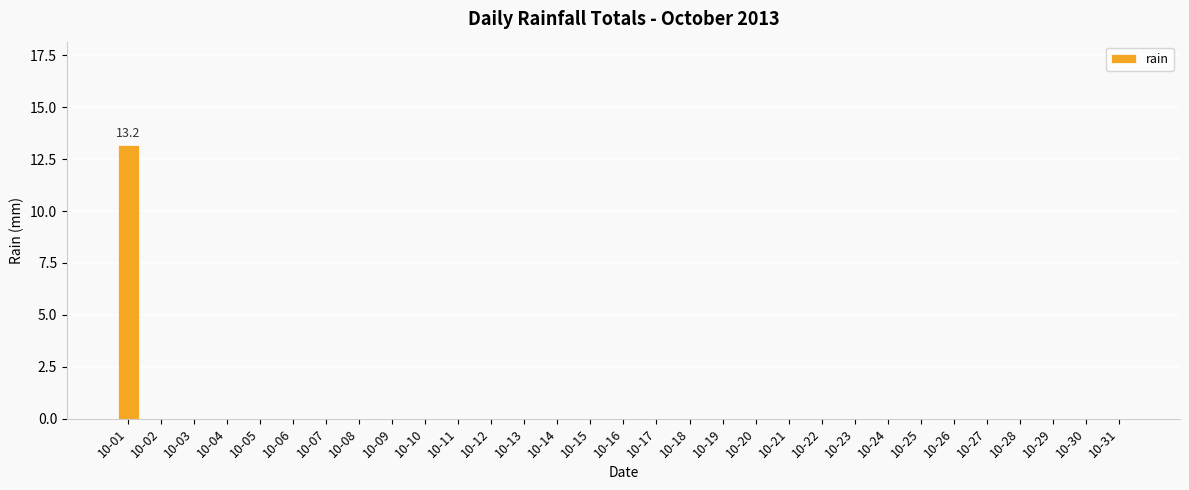

What is the maximum value shown in the chart?

13.2